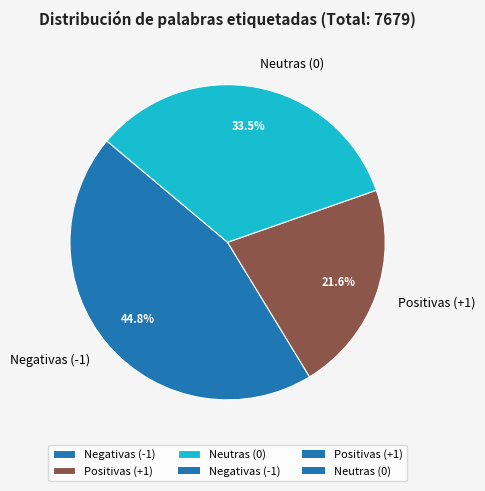

Which category has the smallest portion of the pie?

Positivas (+1)